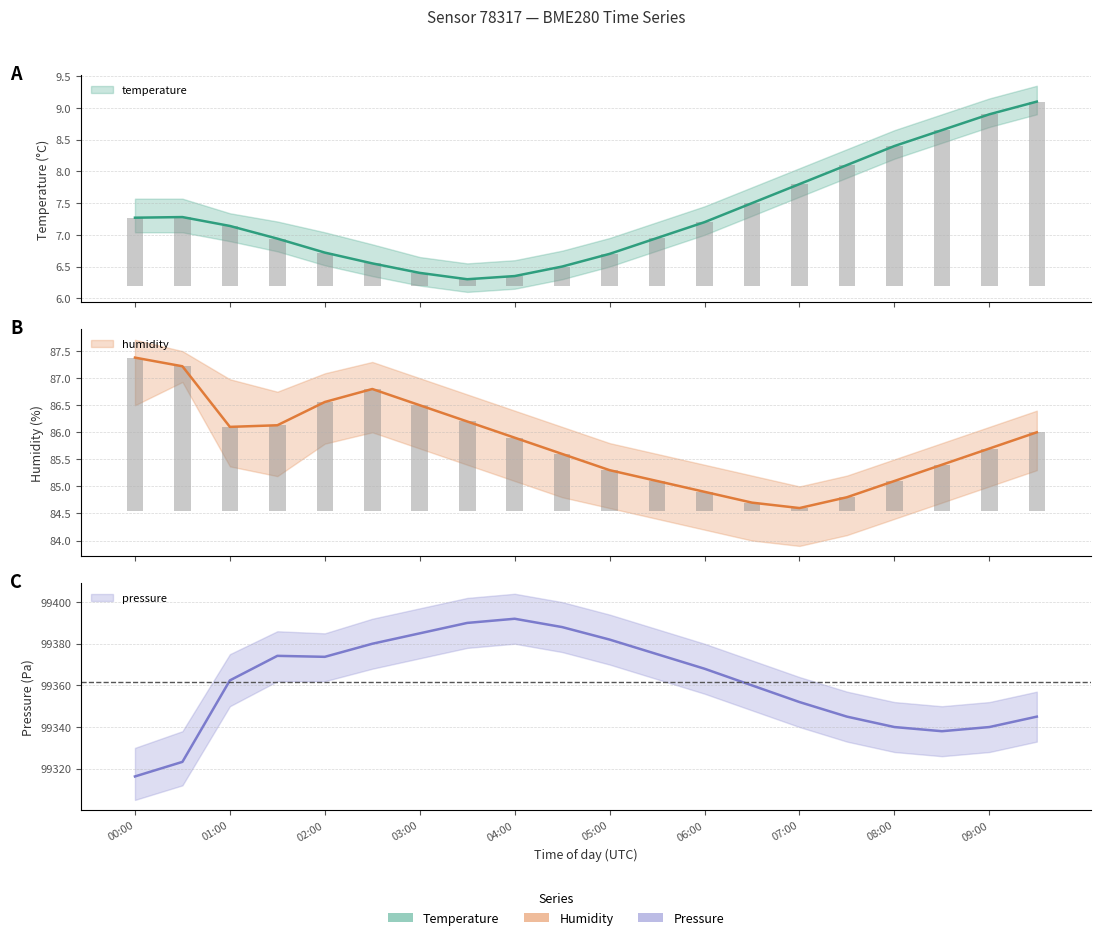

Reading left to right, what are all the values shown in this chart?

temperature: 7.3	7.3	7.1	6.9	6.7	6.5	6.4	6.3	6.3	6.5	6.7	7.0	7.2	7.5	7.8	8.1	8.4	8.7	8.9	9.1
temperature_upper: 1.1	1.1	0.9	0.7	0.5	0.3	0.2	0.1	0.1	0.3	0.5	0.8	1.0	1.3	1.6	1.9	2.2	2.5	2.7	2.9
humidity: 87.4	87.2	86.1	86.1	86.6	86.8	86.5	86.2	85.9	85.6	85.3	85.1	84.9	84.7	84.6	84.8	85.1	85.4	85.7	86.0
humidity_upper: 2.8	2.7	1.5	1.6	2.0	2.2	2.0	1.7	1.4	1.0	0.8	0.5	0.4	0.2	0.0	0.2	0.5	0.9	1.2	1.5
pressure_norm: 99316.3	99323.3	99362.4	99374.2	99373.7	99380.0	99385.0	99390.0	99392.0	99388.0	99382.0	99375.0	99368.0	99360.0	99352.0	99345.0	99340.0	99338.0	99340.0	99345.0